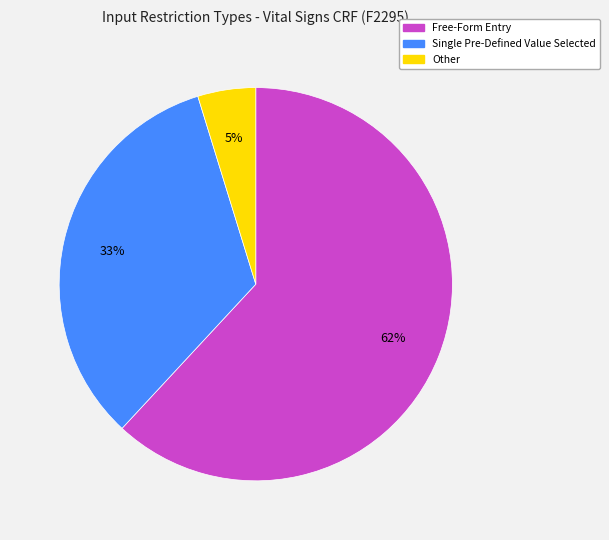

To the nearest percent, what is the average slice percentage?

33%